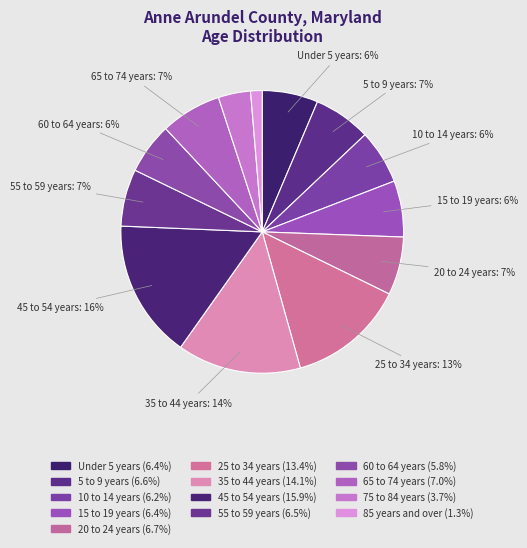

Count the number of slices in the pie.

13